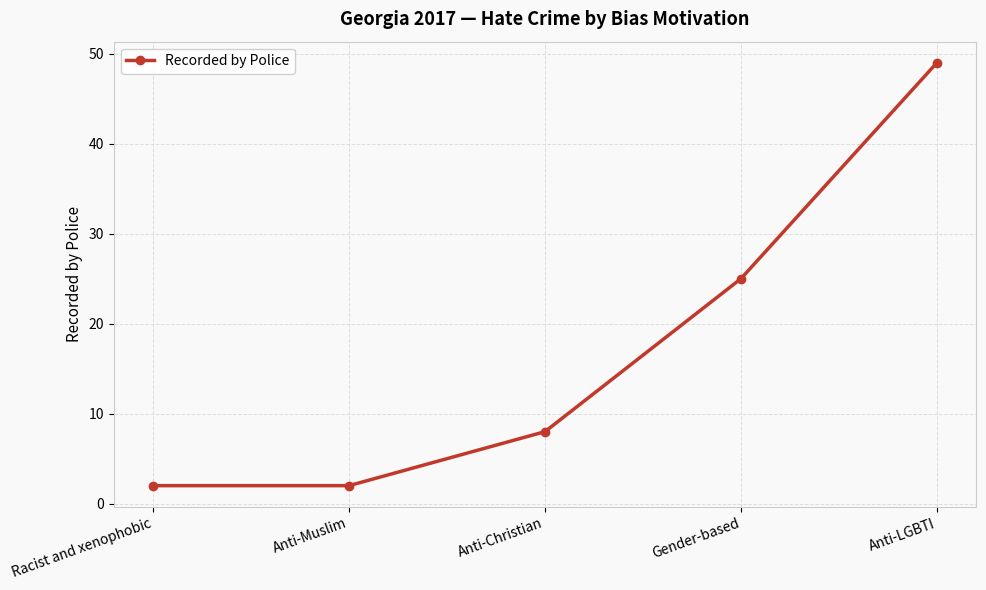

What position from the left is Racist and xenophobic?

1